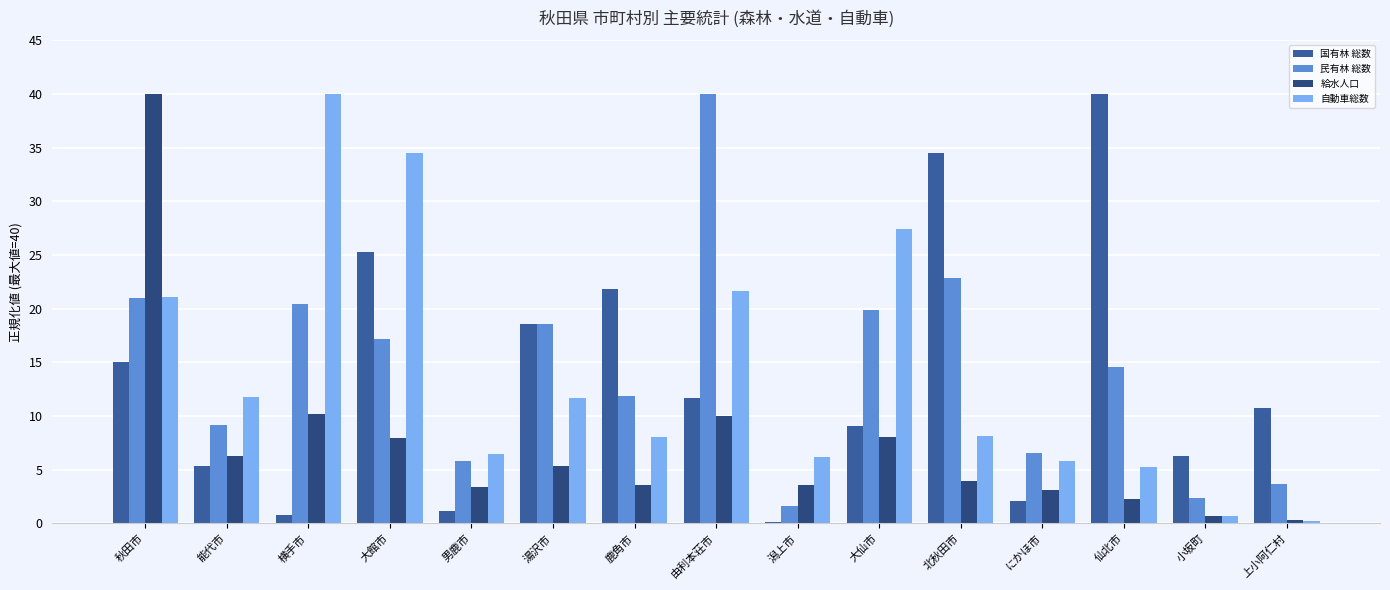

Are the bars grouped side by side (vs. stacked)?

Yes